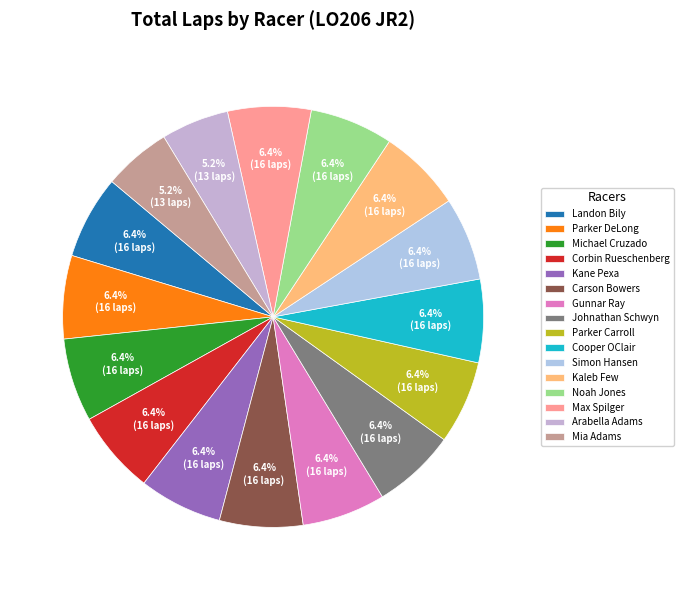

How many slices are in this pie chart?

16